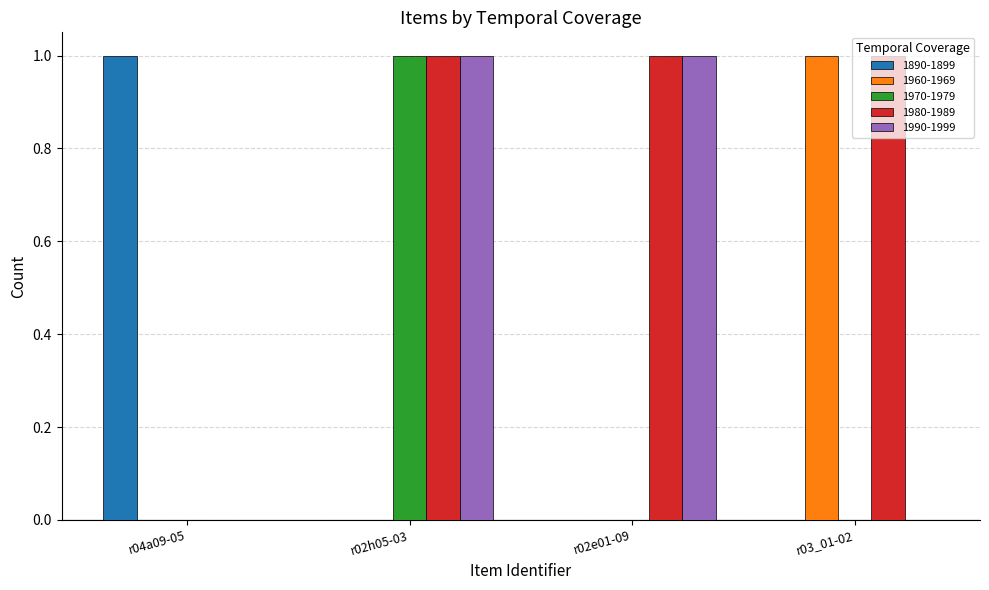

The 1960-1969 series shows 1 at r03_01-02. True or false?

True